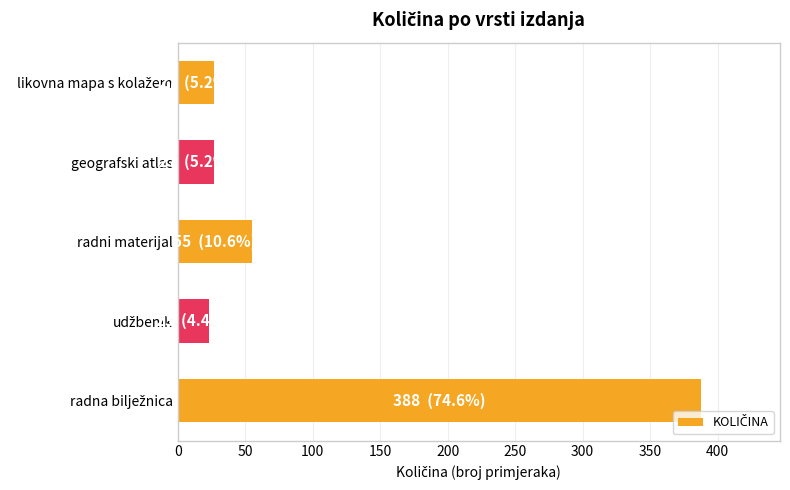

The chart shows a value of 74 at radni materijal. True or false?

False